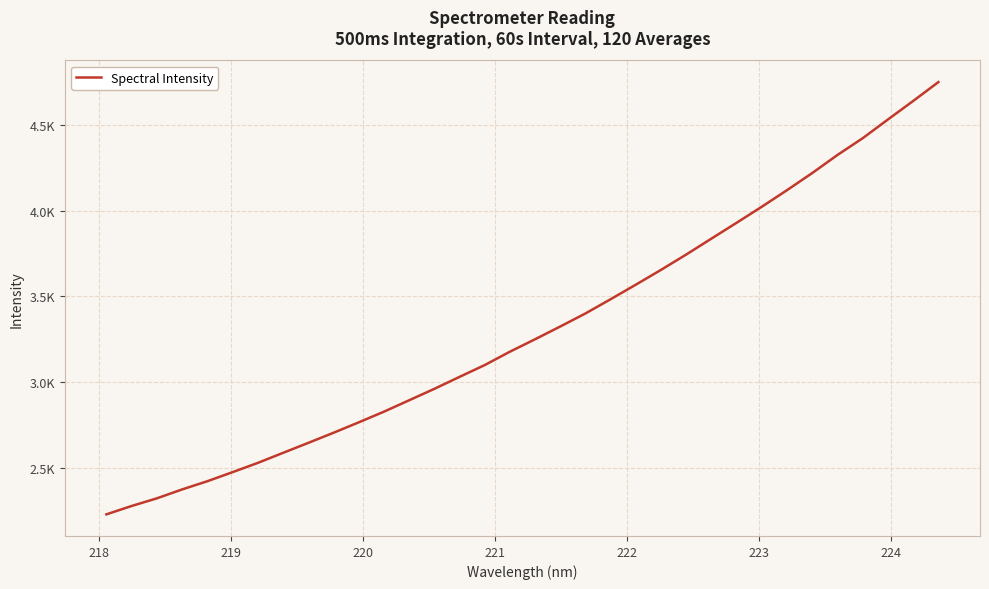

Does the chart display data point markers on the line(s)?

No